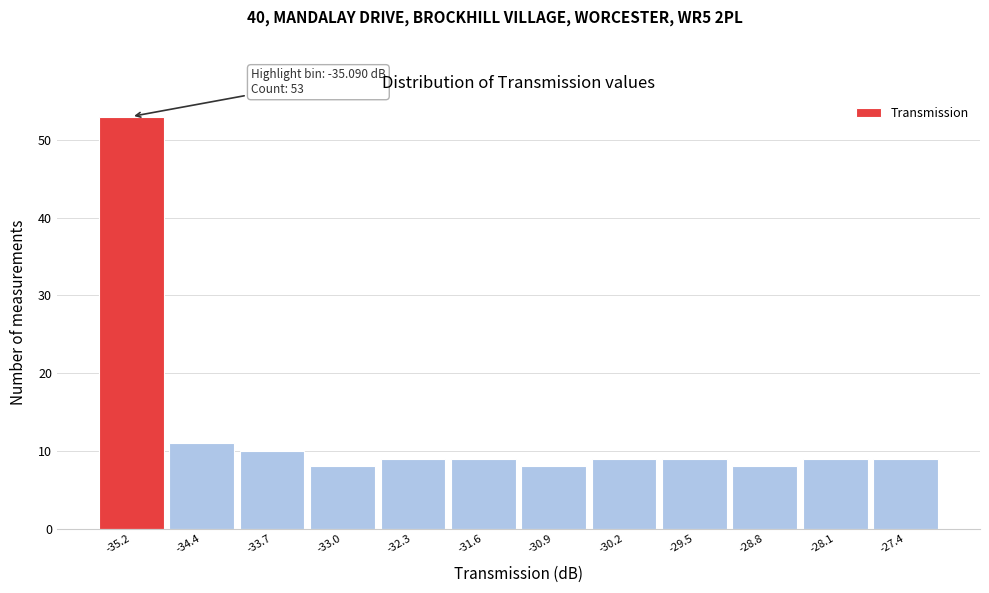

Which range on the x-axis has the tallest bar?

-35.5 to -34.8